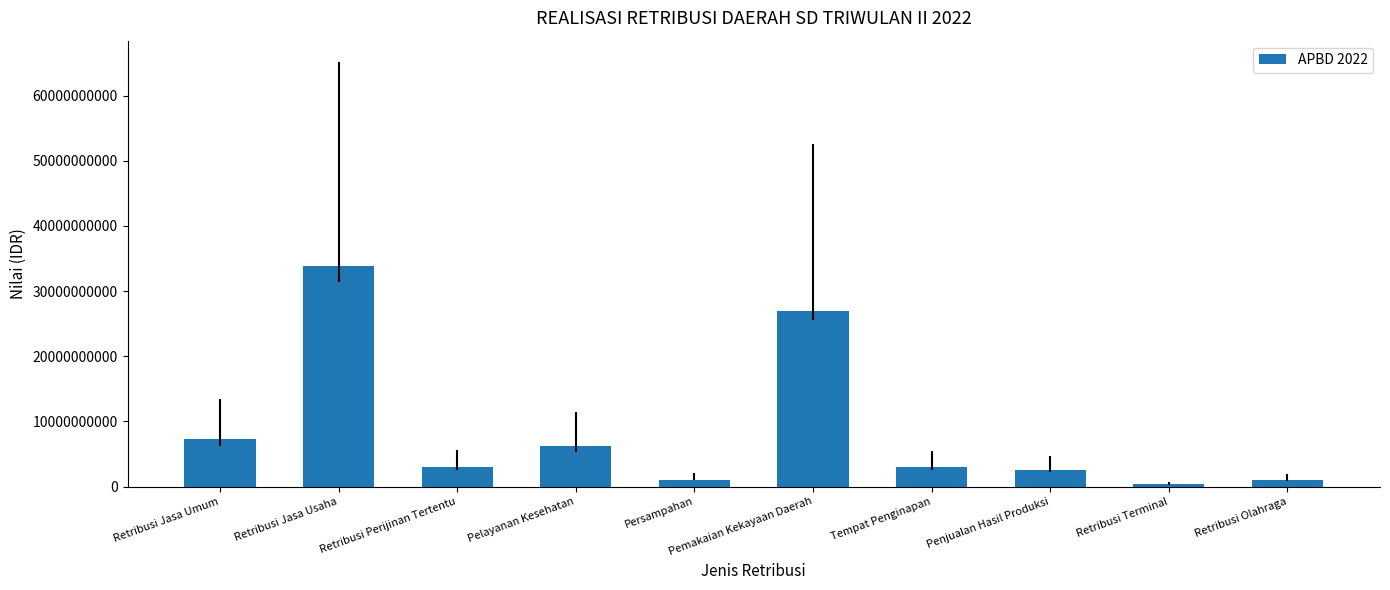

Is it true that the value at Pemakaian Kekayaan Daerah is 27006048000?

True